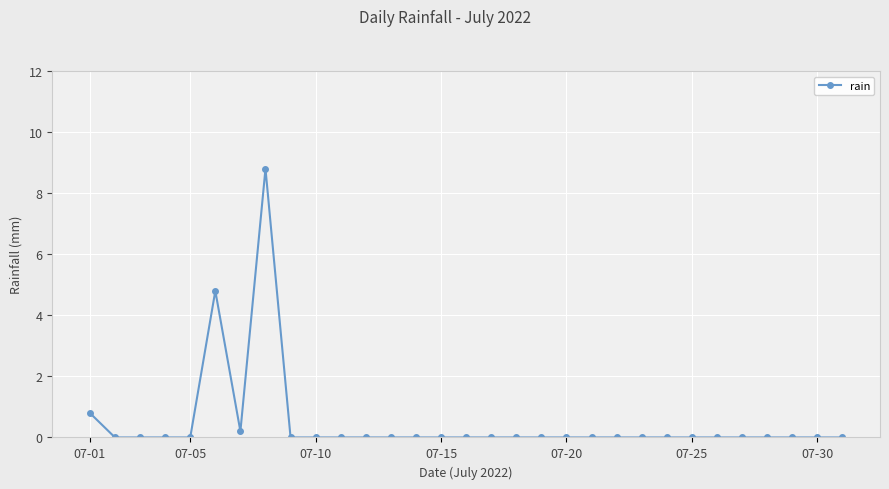

What is the maximum value shown in the chart?

8.8